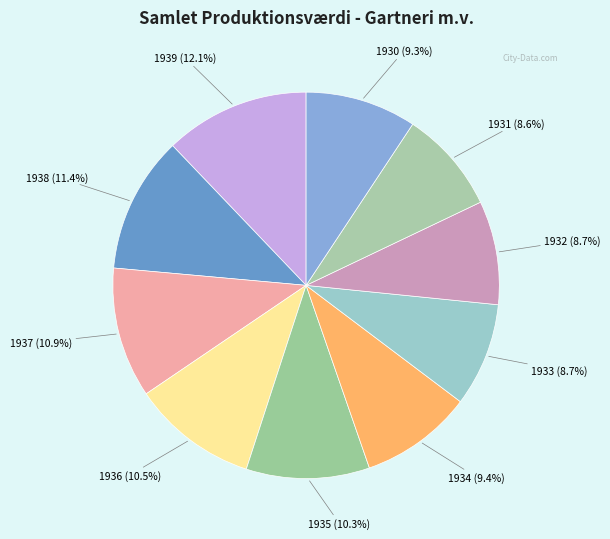

How many slices are in this pie chart?

10